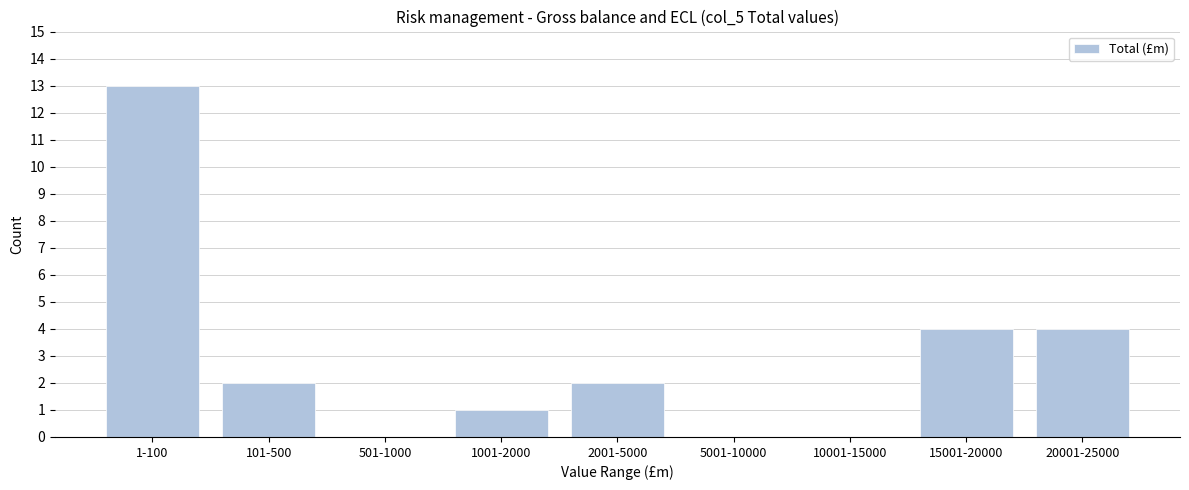

Reading right to left, transcribe all the data shown in this chart.

20001-25000=4	15001-20000=4	10001-15000=0	5001-10000=0	2001-5000=2	1001-2000=1	501-1000=0	101-500=2	1-100=13